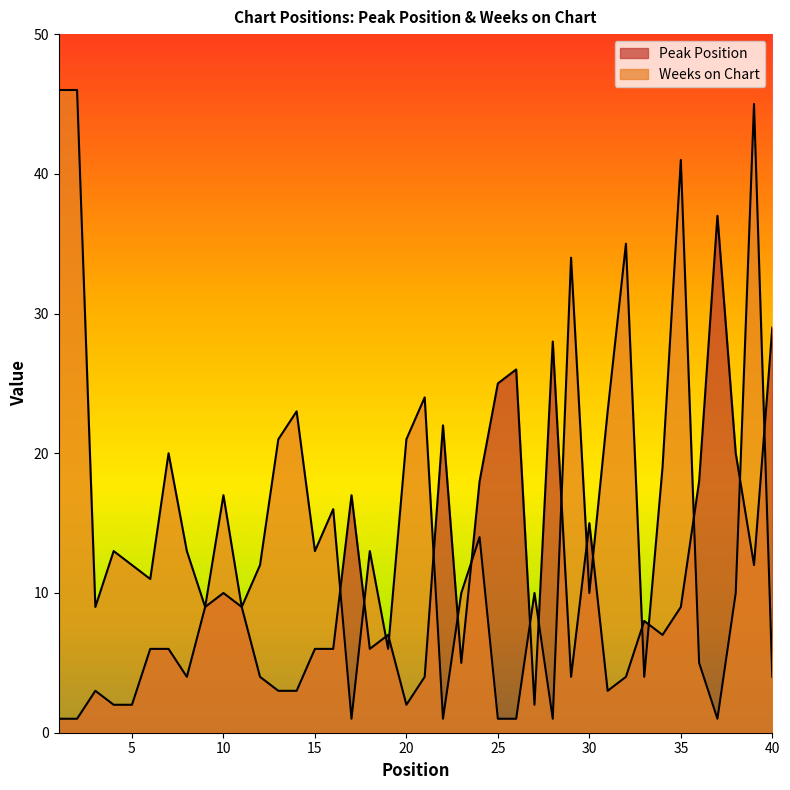

Where does the Weeks on Chart series first go above 13?

1